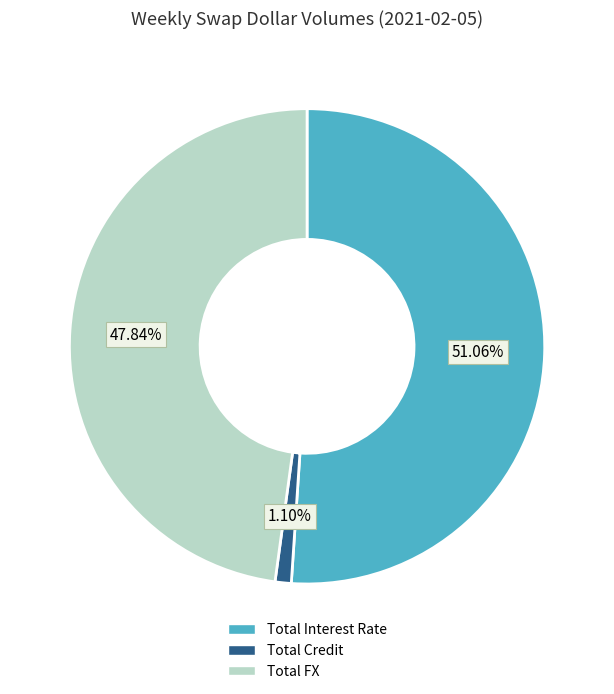

To the nearest percent, what is the difference between the Total FX and Total Interest Rate slice percentages?

3%